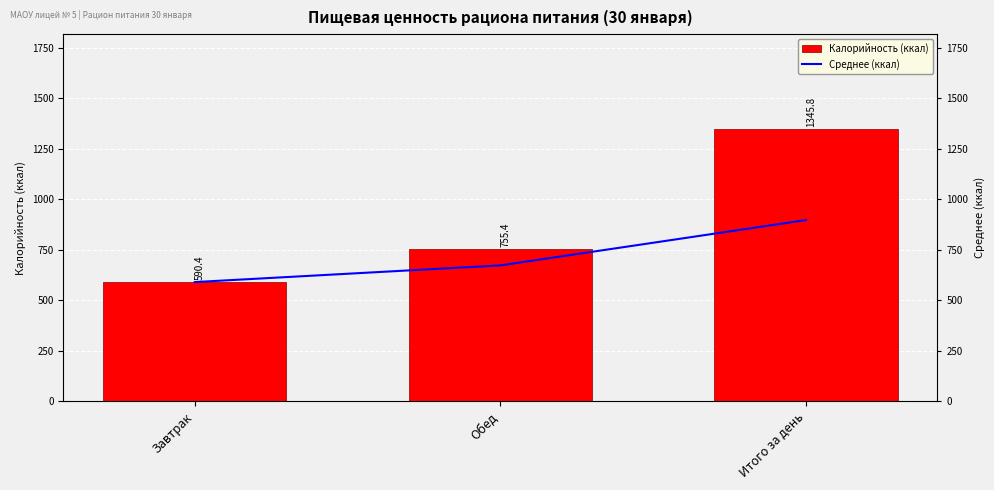

Is the value of Среднее (ккал) at Обед greater than the value of Калорийность (ккал) at Завтрак?

Yes